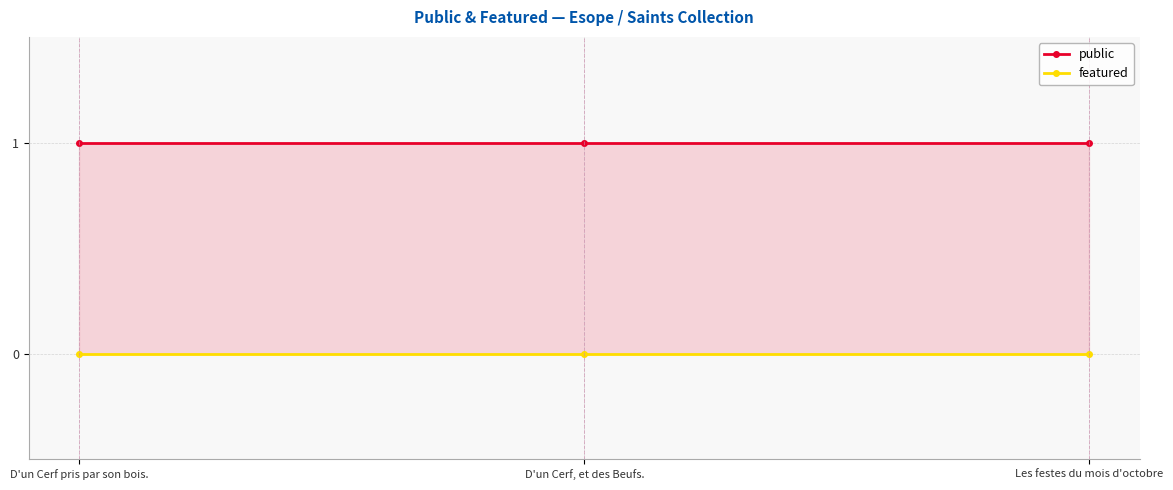

What position from the right is D'un Cerf pris par son bois.?

3